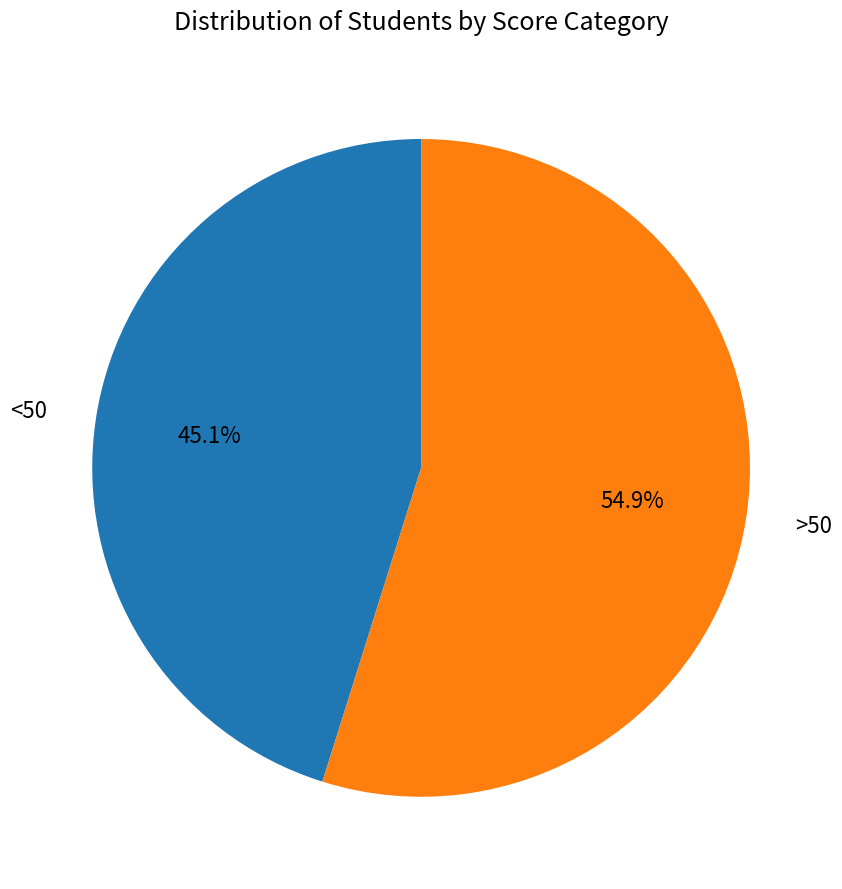

Which category accounts for the majority?

>50